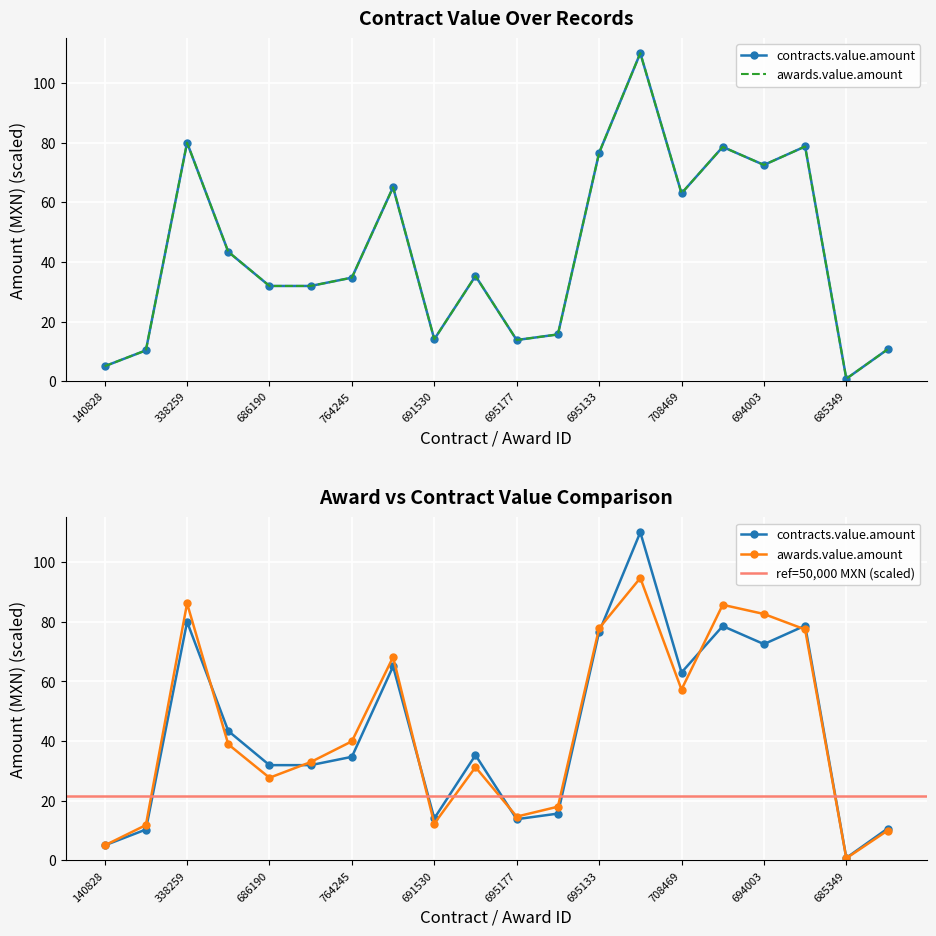

Where is the first local minimum for contracts.value.amount?

691530